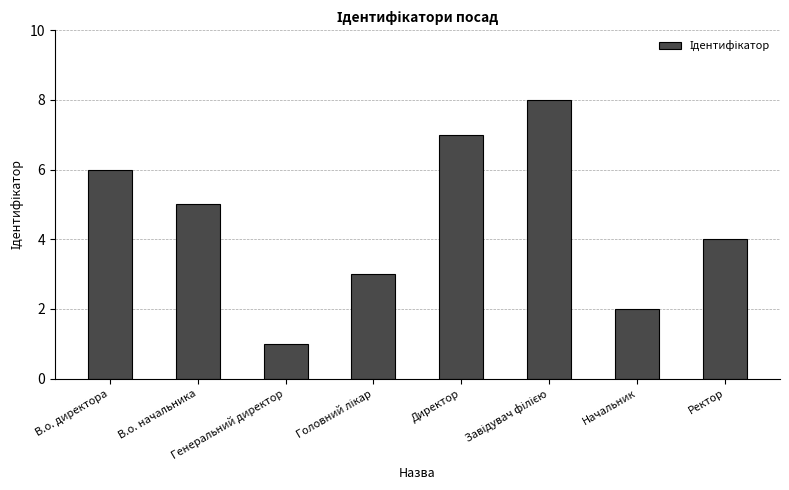

What is the maximum value shown in the chart?

8